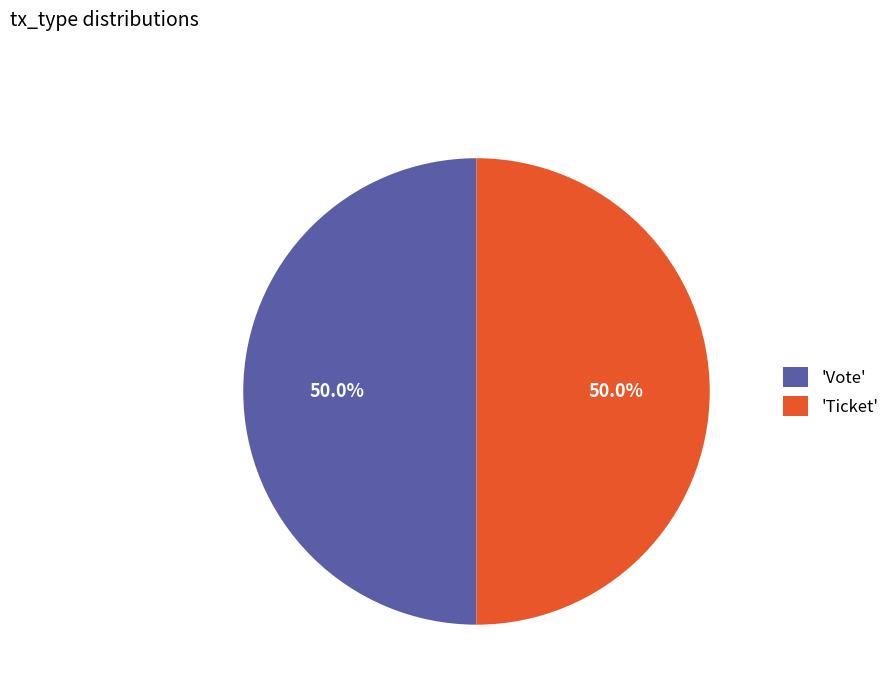

What is the ratio of the value at 'Vote' to the value at 'Ticket'?

1.0